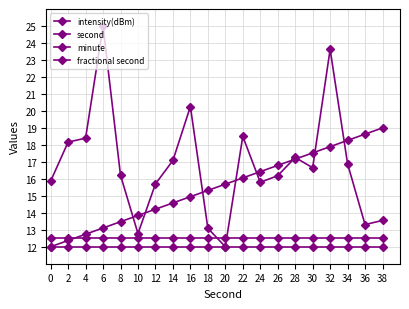

The minute series shows 12.0 at 4. True or false?

True